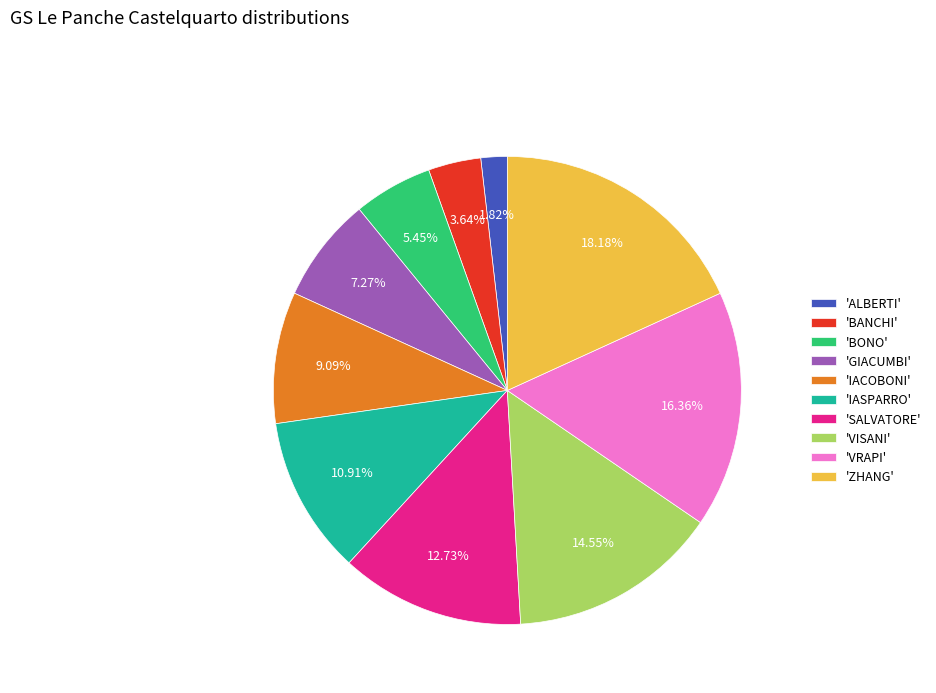

Rank the categories by value from highest to lowest.

'ZHANG', 'VRAPI', 'VISANI', 'SALVATORE', 'IASPARRO', 'IACOBONI', 'GIACUMBI', 'BONO', 'BANCHI', 'ALBERTI'